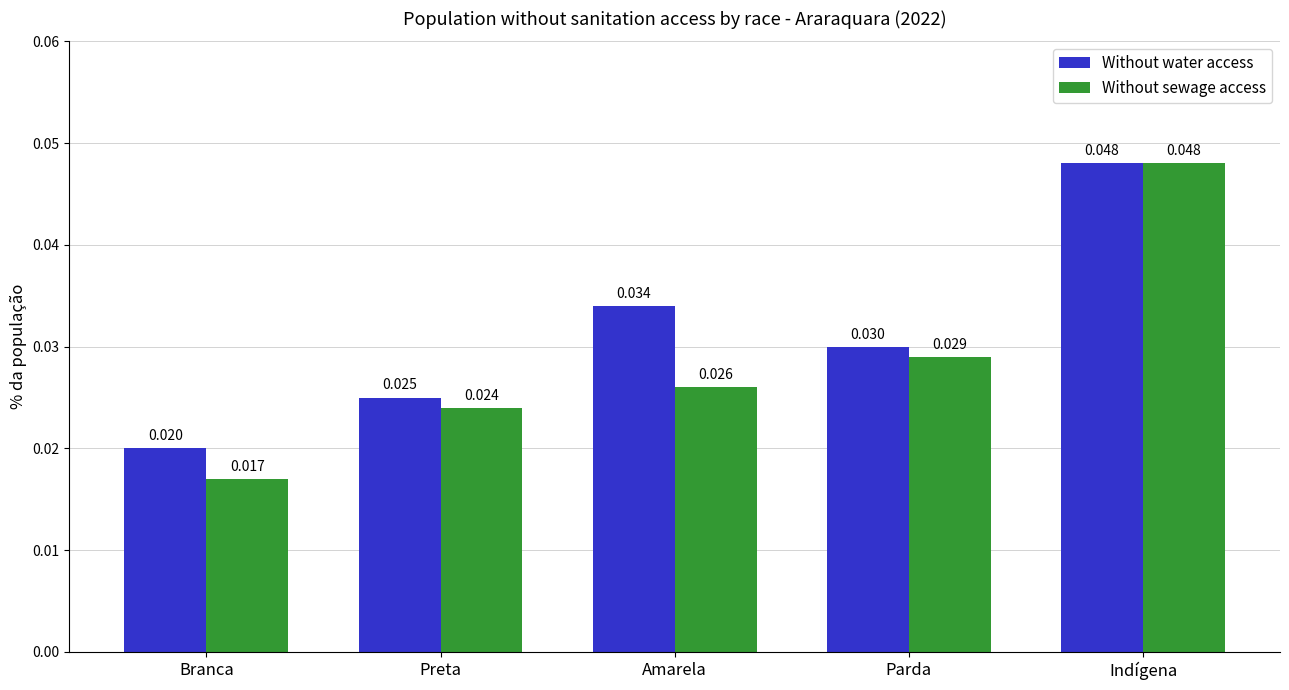

At Amarela, list the series in order from smallest to largest.

Without sewage access, Without water access